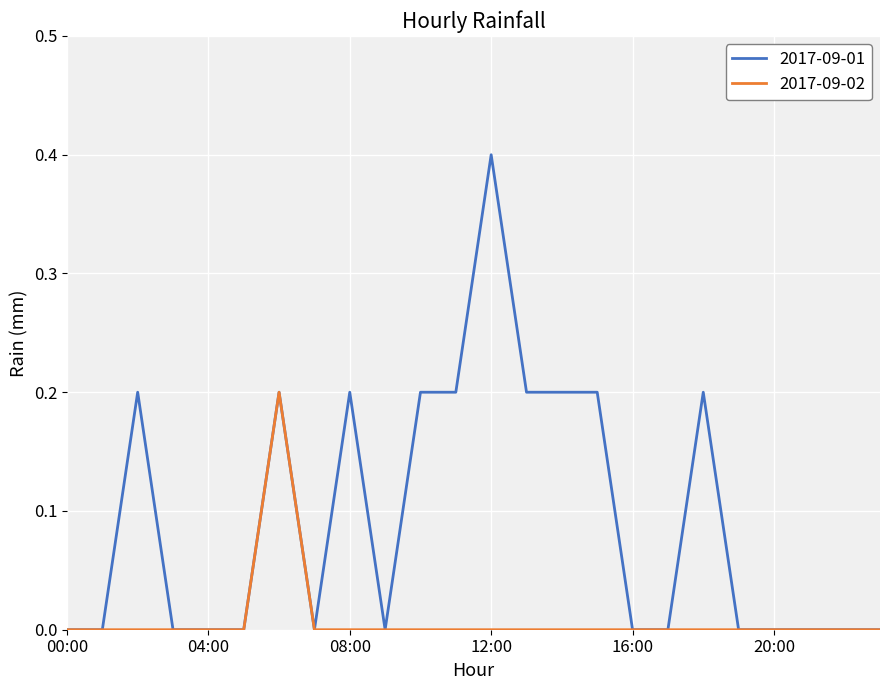

Reading left to right, what are all the values shown in this chart?

2017-09-01: 0.0	0.0	0.2	0.0	0.0	0.0	0.2	0.0	0.2	0.0	0.2	0.2	0.4	0.2	0.2	0.2	0.0	0.0	0.2	0.0	0.0	0.0	0.0	0.0
2017-09-02: 0.0	0.0	0.0	0.0	0.0	0.0	0.2	0.0	0.0	0.0	0.0	0.0	0.0	0.0	0.0	0.0	0.0	0.0	0.0	0.0	0.0	0.0	0.0	0.0